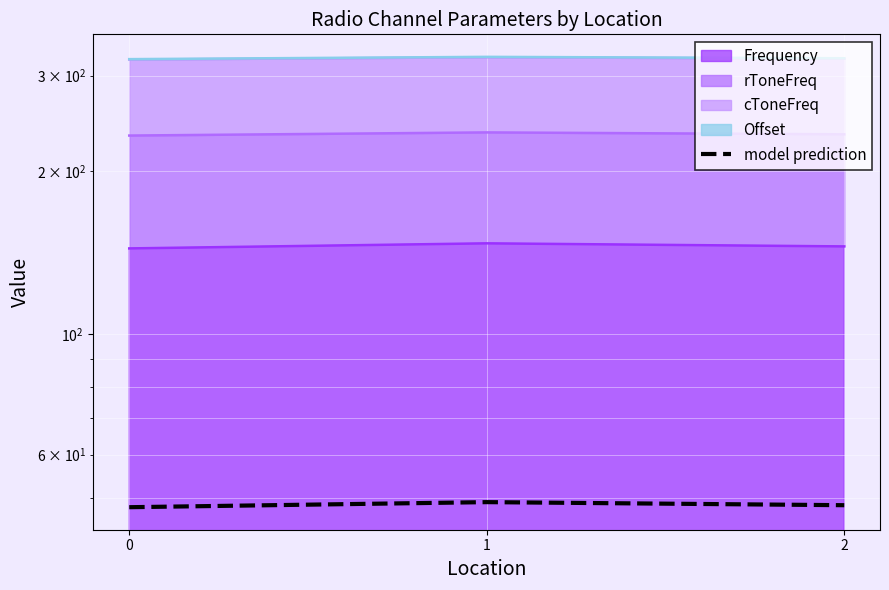

List the labels in order of value, largest first.

1, 2, 0